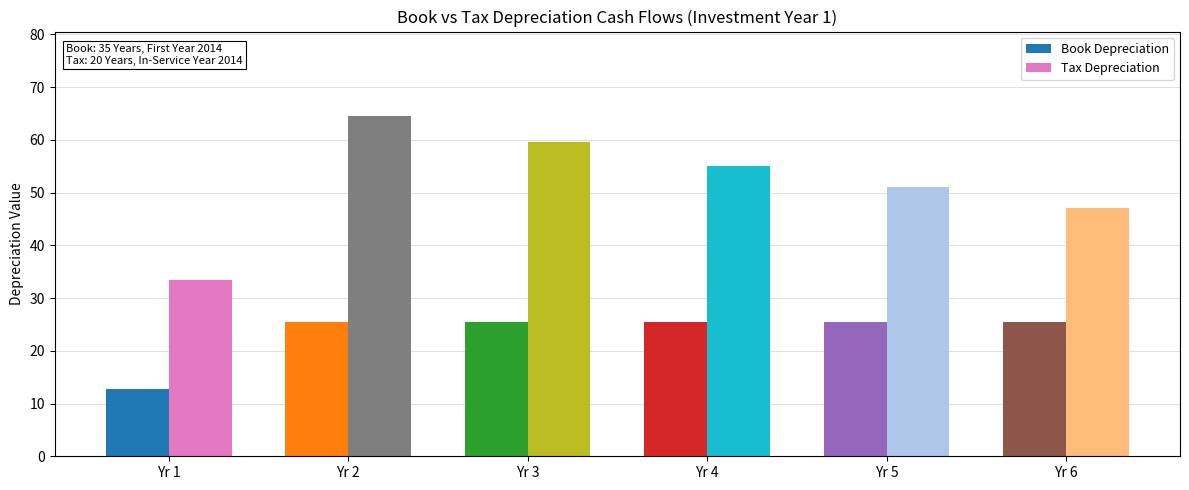

The value of Book Depreciation at Yr 1 is 12.7. True or false?

True